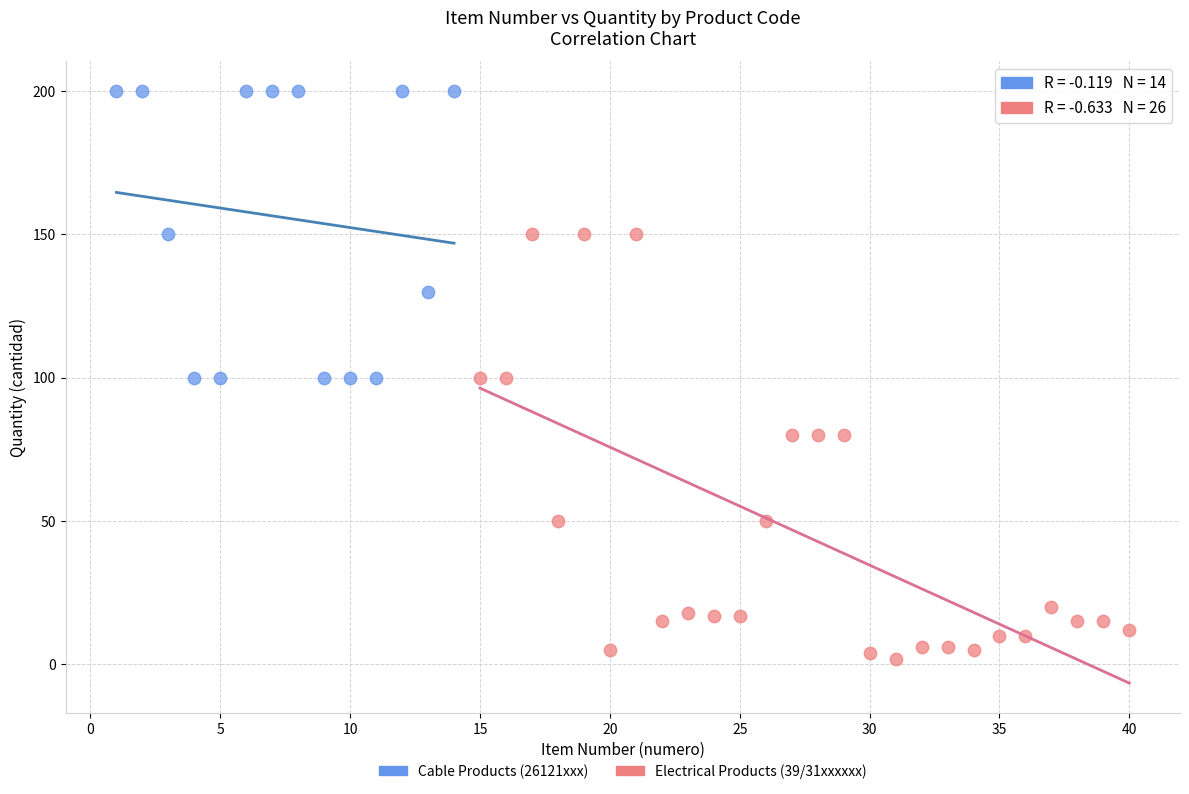

Which series has the largest Y range (max minus min)?

Electrical Products (39/31xxxxxx)